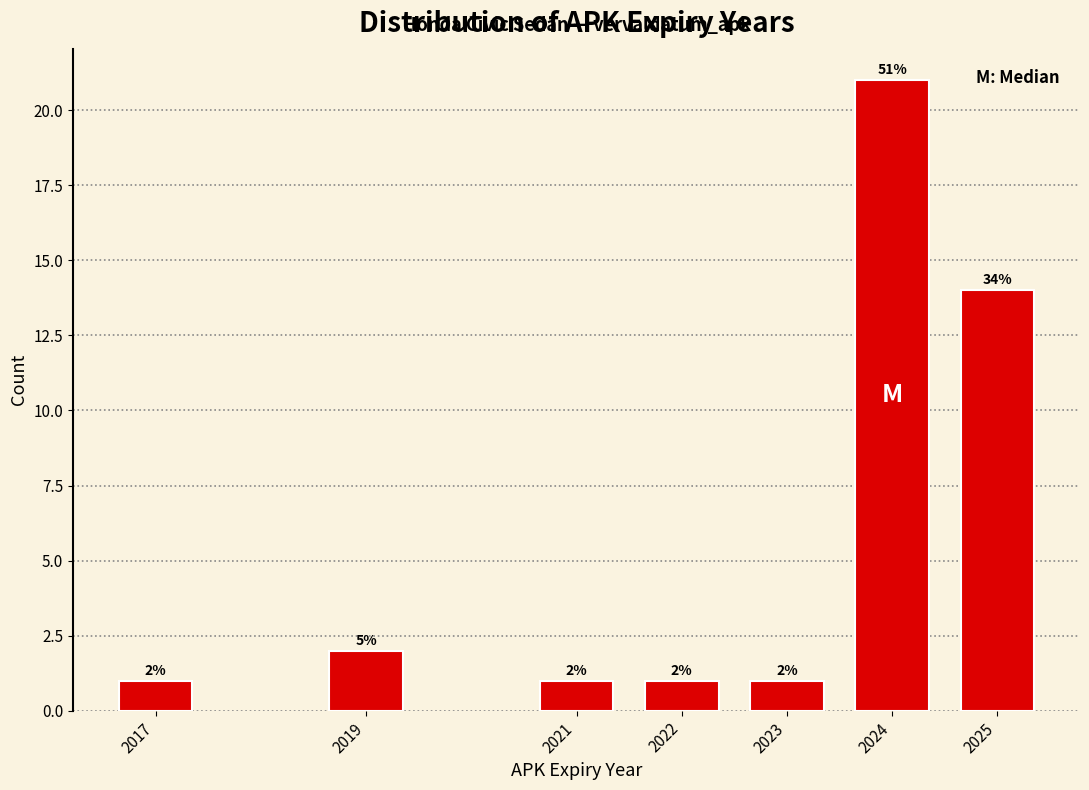

Reading left to right, transcribe all the data shown in this chart.

1	2	1	1	1	21	14